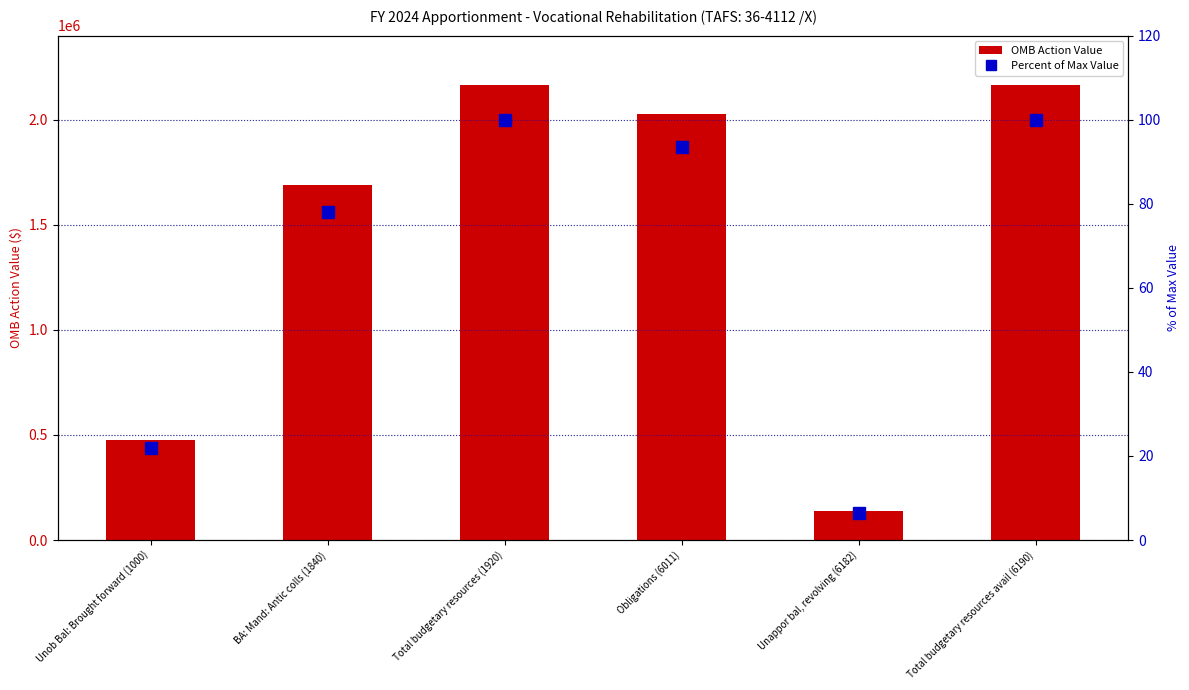

Between Obligations (6011) and Total budgetary resources (1920), which is larger?

Total budgetary resources (1920)